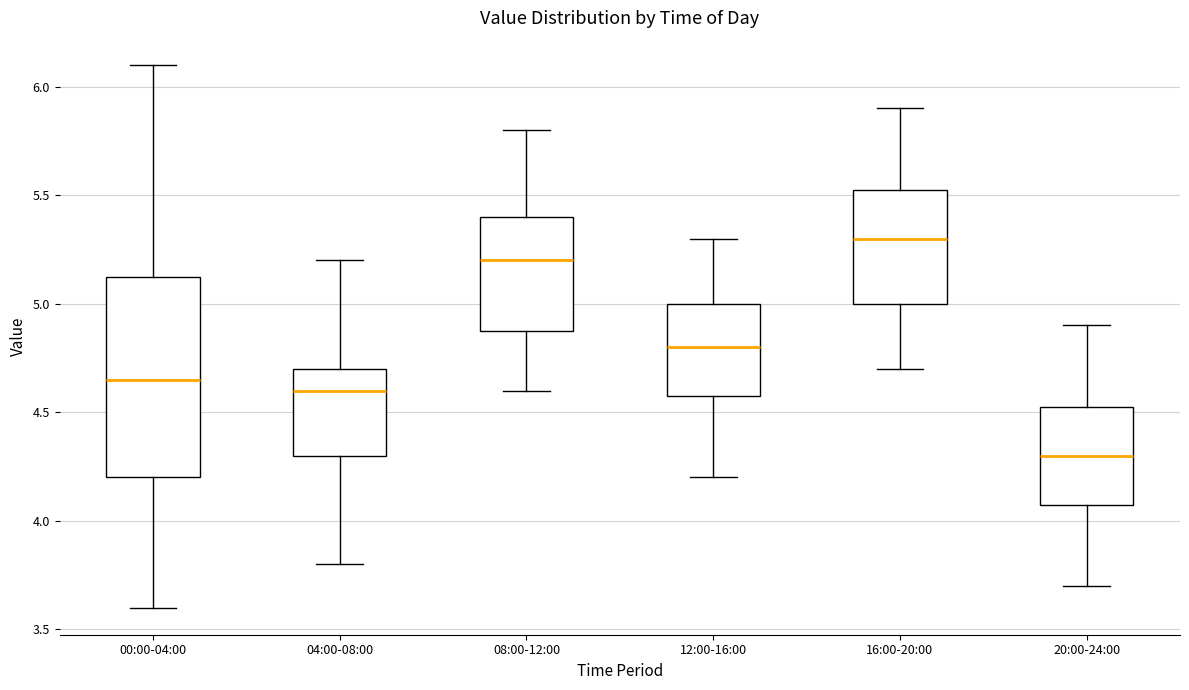

Which box has the highest median line?

16:00-20:00